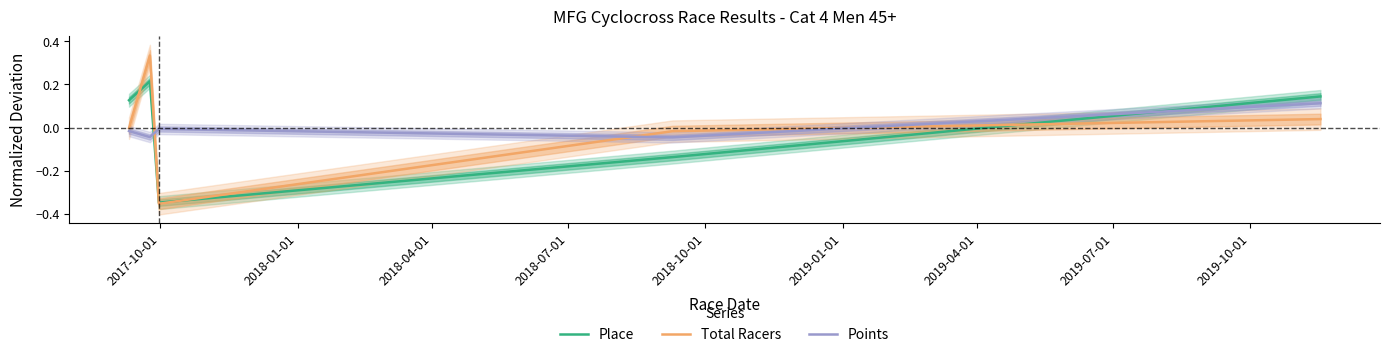

The Points series shows -0.0 at 2018-04-01. True or false?

False